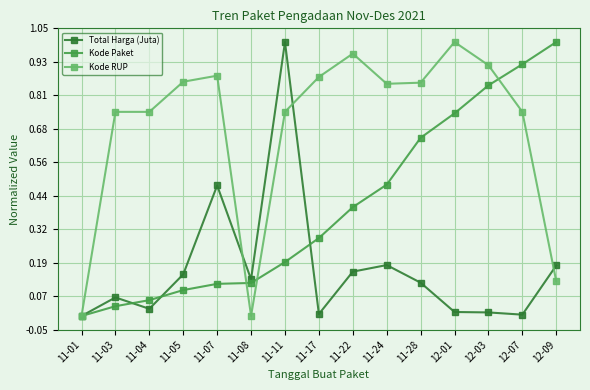

Does the chart display data point markers on the line(s)?

Yes